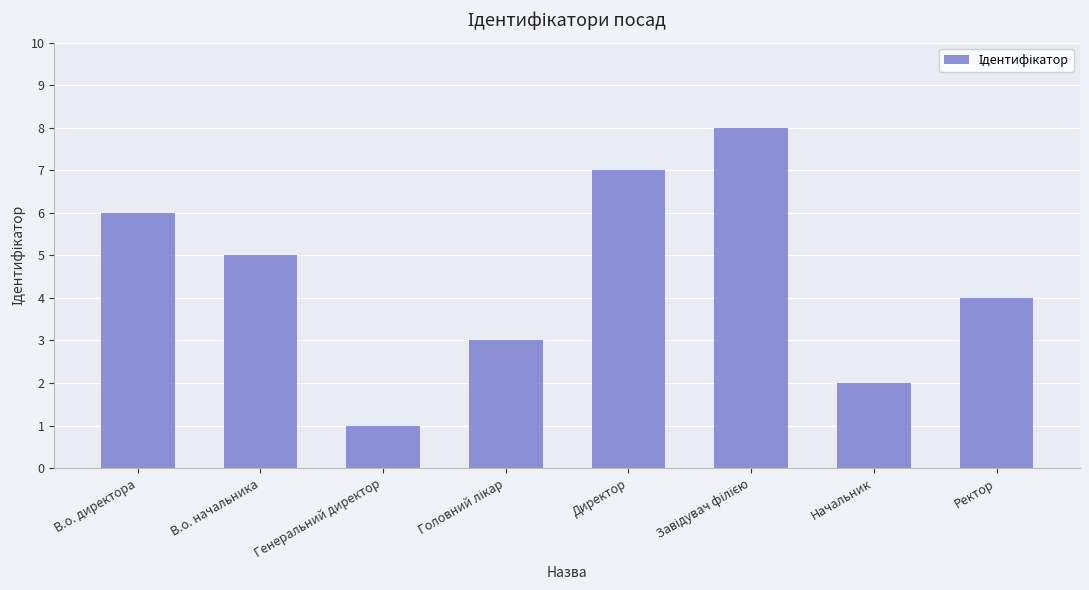

At which label does the data first exceed 5?

В.о. директора